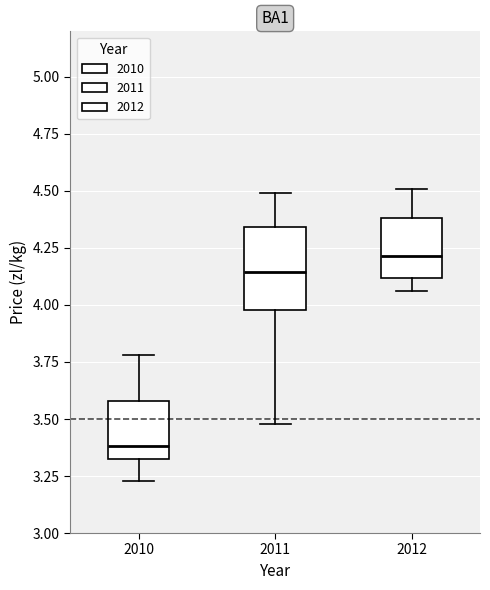

Which box is the tallest, from its lower edge to its upper edge?

2011